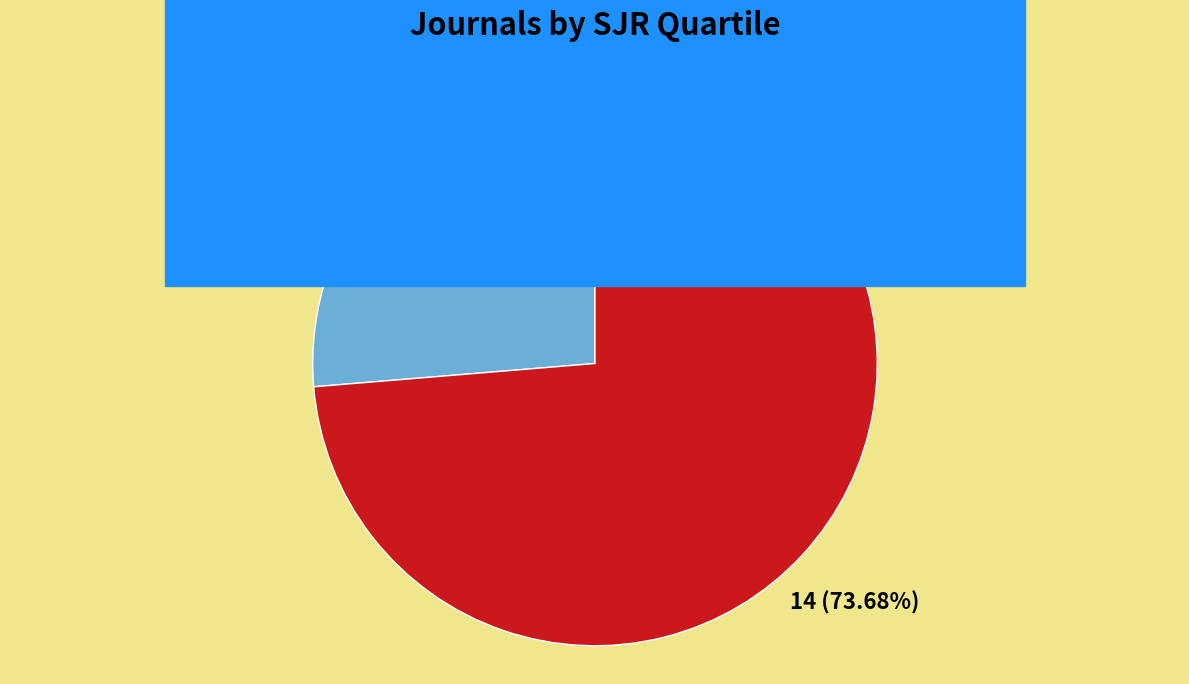

What is the ratio of the value at Q3 to the value at Q4?

0.4